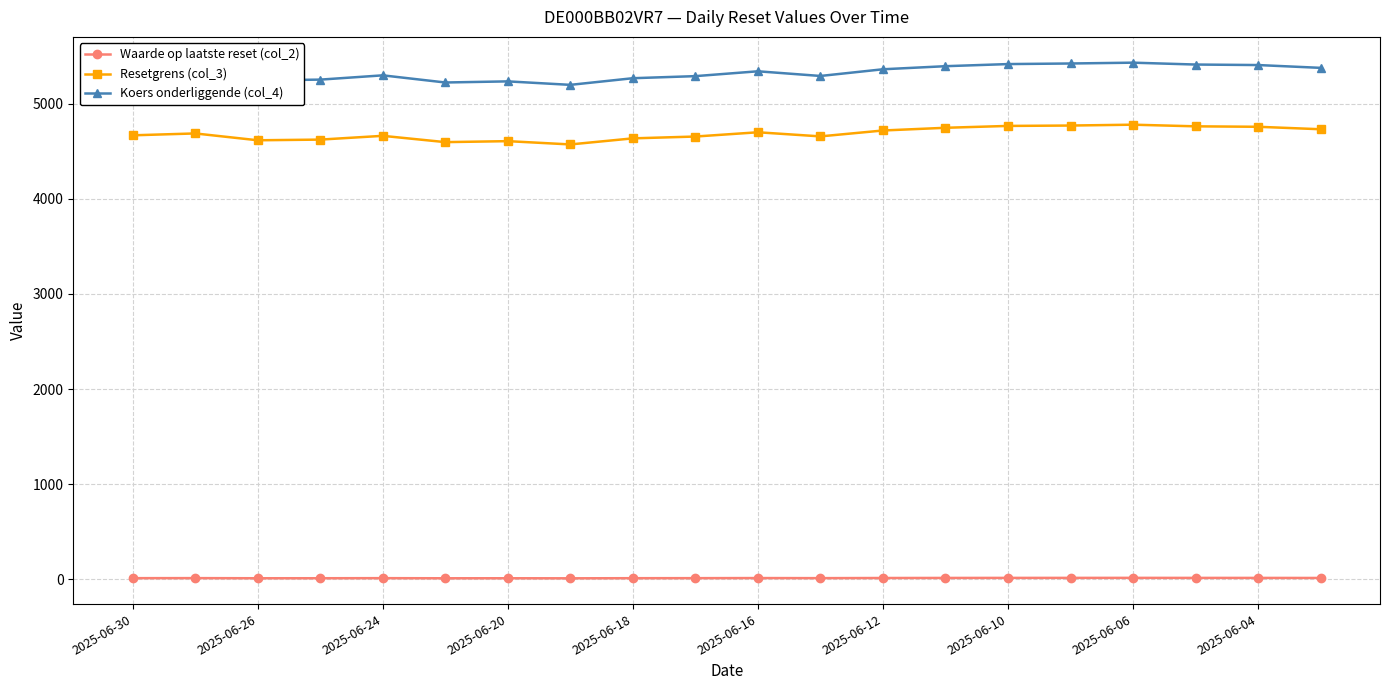

True or false: Koers onderliggende (col_4) and Waarde op laatste reset (col_2) intersect in this chart.

False